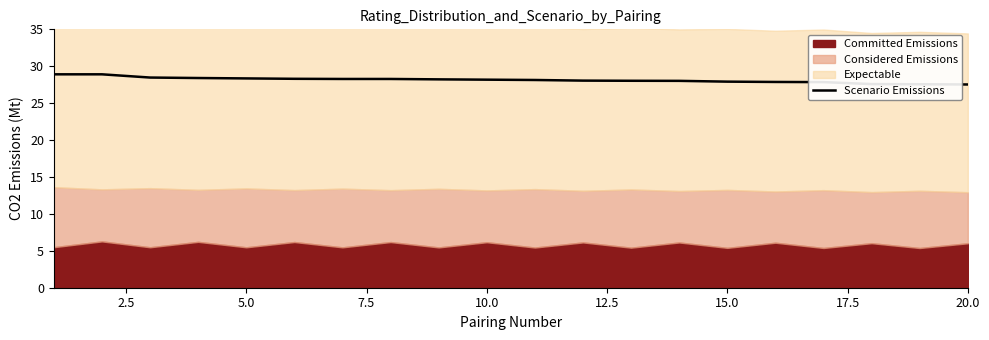

What is the maximum value shown in the chart?

28.9